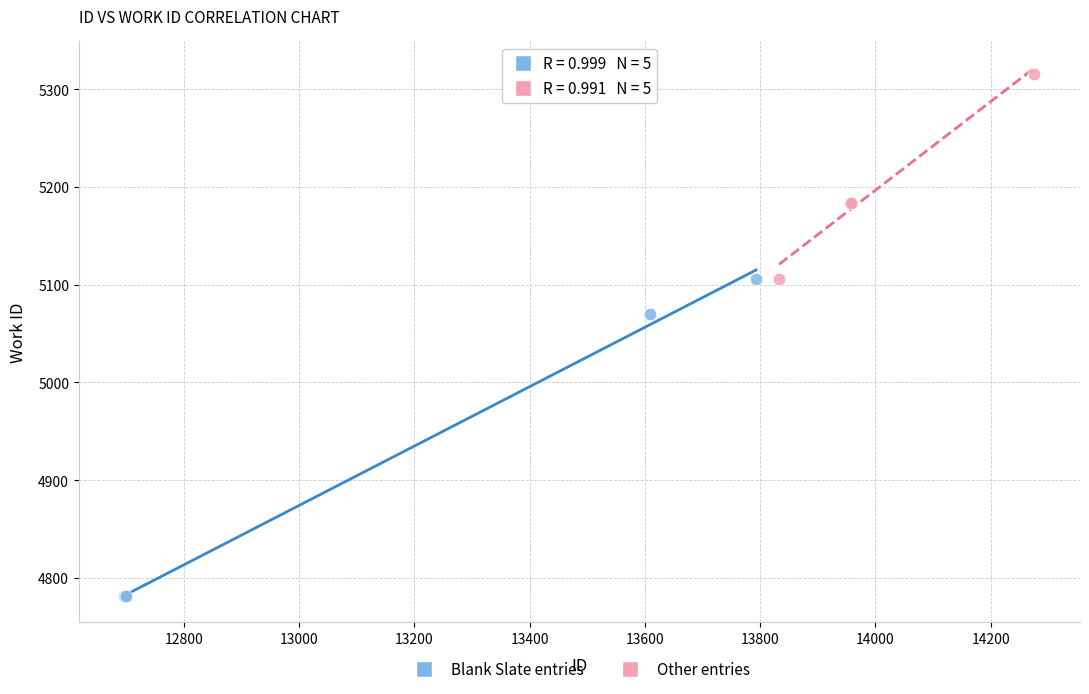

Which series has the largest Y range (max minus min)?

Blank Slate entries